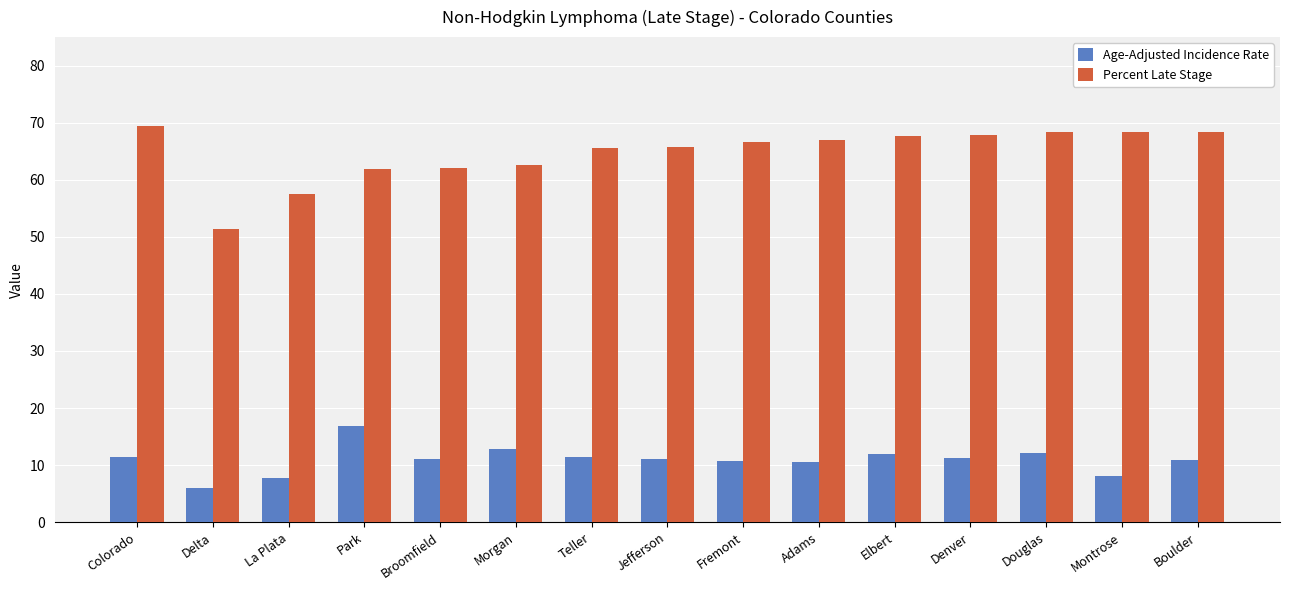

Rank the series at Colorado from lowest to highest value.

Age-Adjusted Incidence Rate, Percent Late Stage